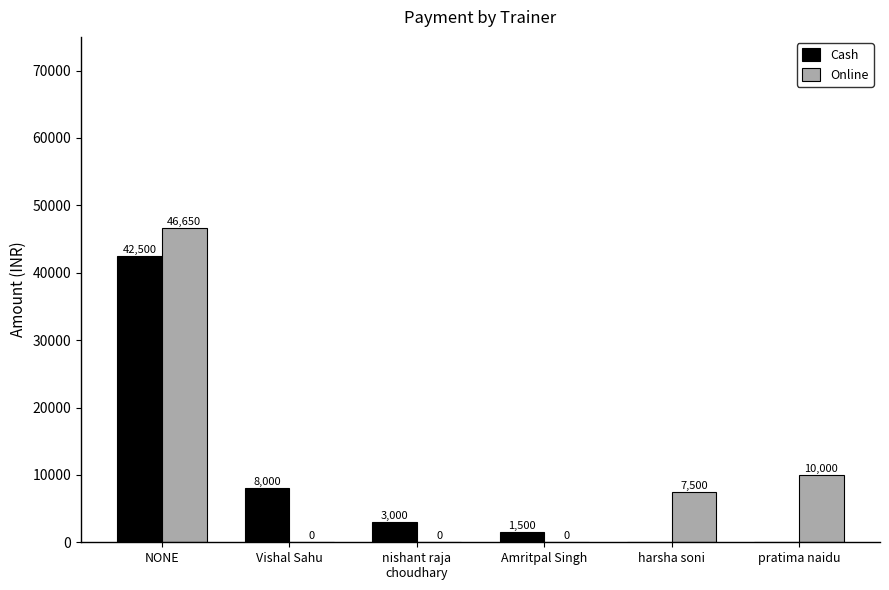

The value of Online at pratima naidu is 4911. True or false?

False